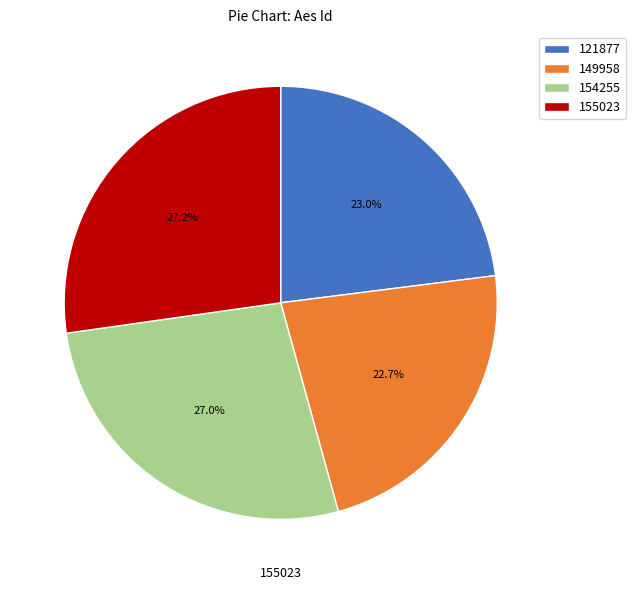

How much of the chart is everything except 149958?

77.3%